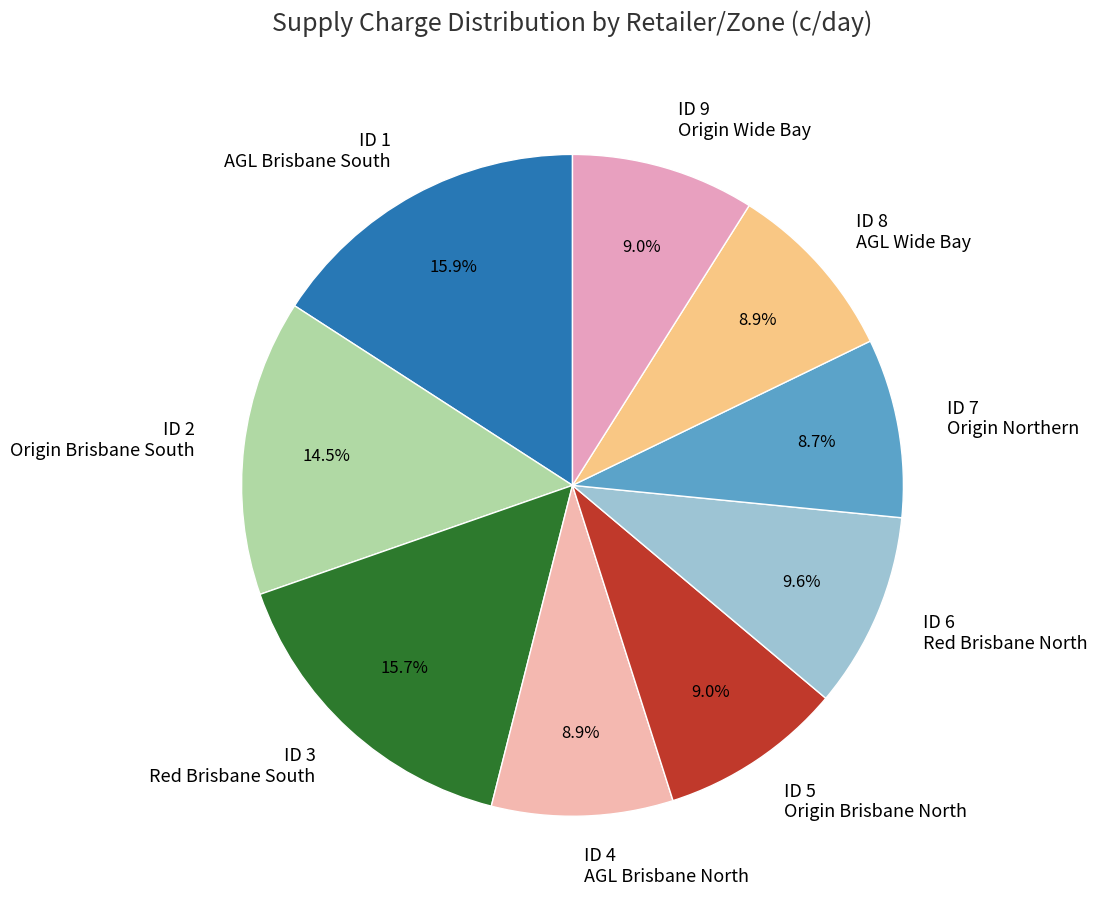

Is there a majority slice in this chart?

No